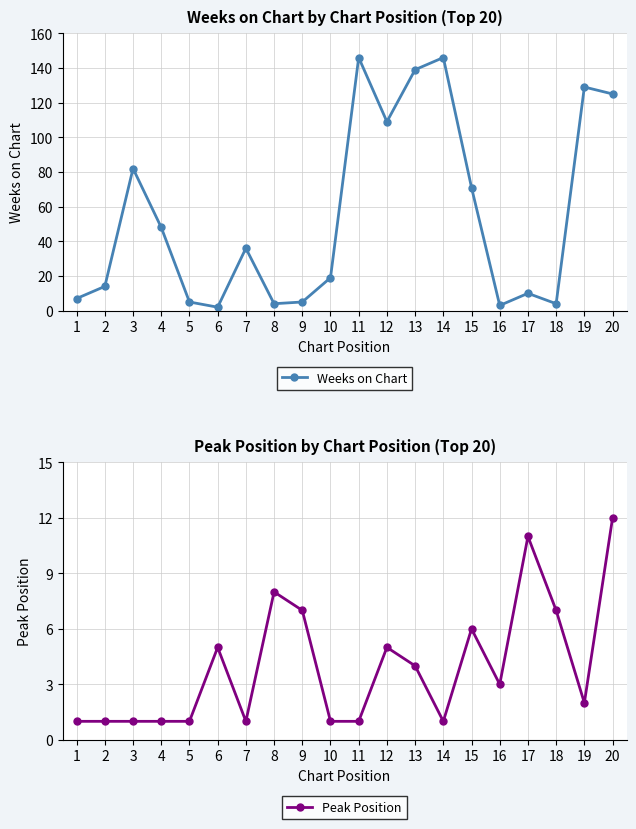

Does the chart display data point markers on the line(s)?

Yes